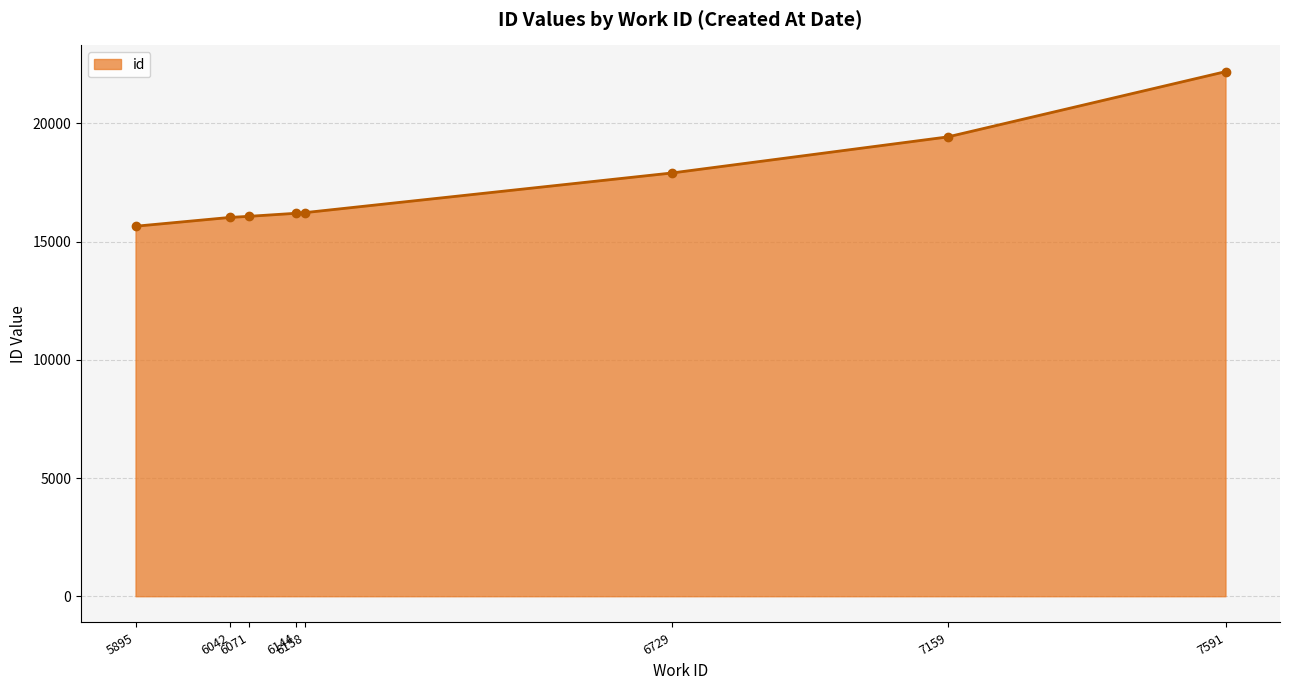

What is the difference between the second highest and minimum values?

3780